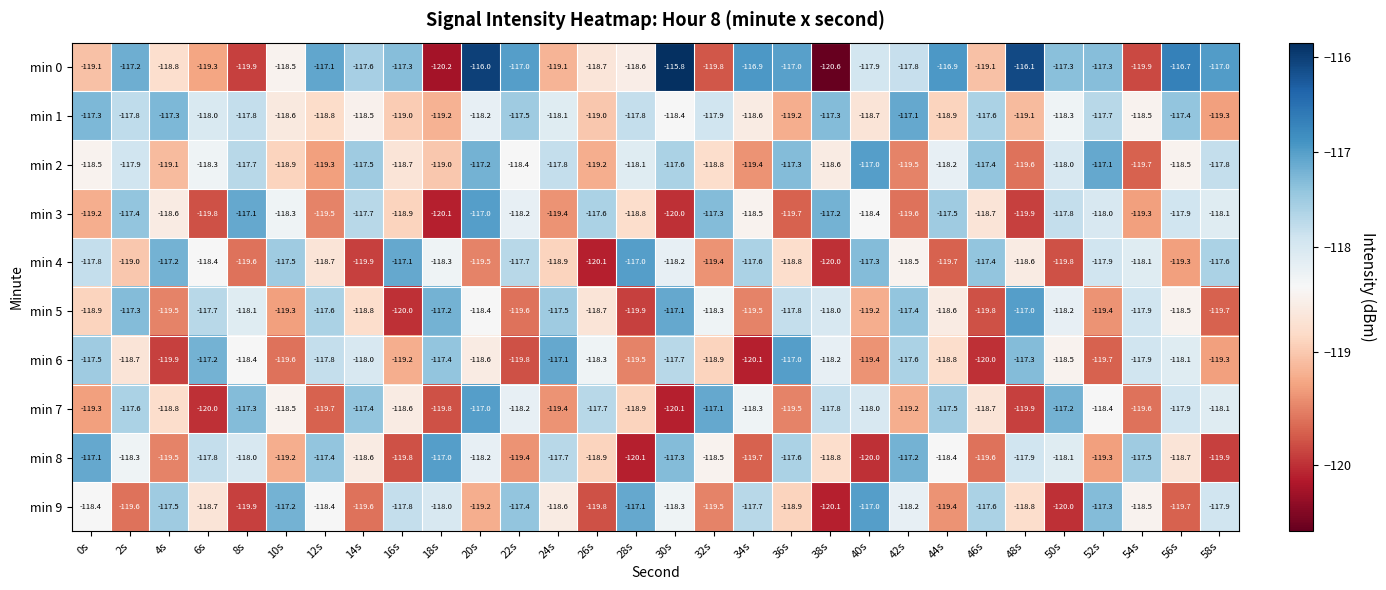

At 28s, list the series in order from largest to smallest.

min 4, min 9, min 1, min 2, min 0, min 3, min 7, min 6, min 5, min 8